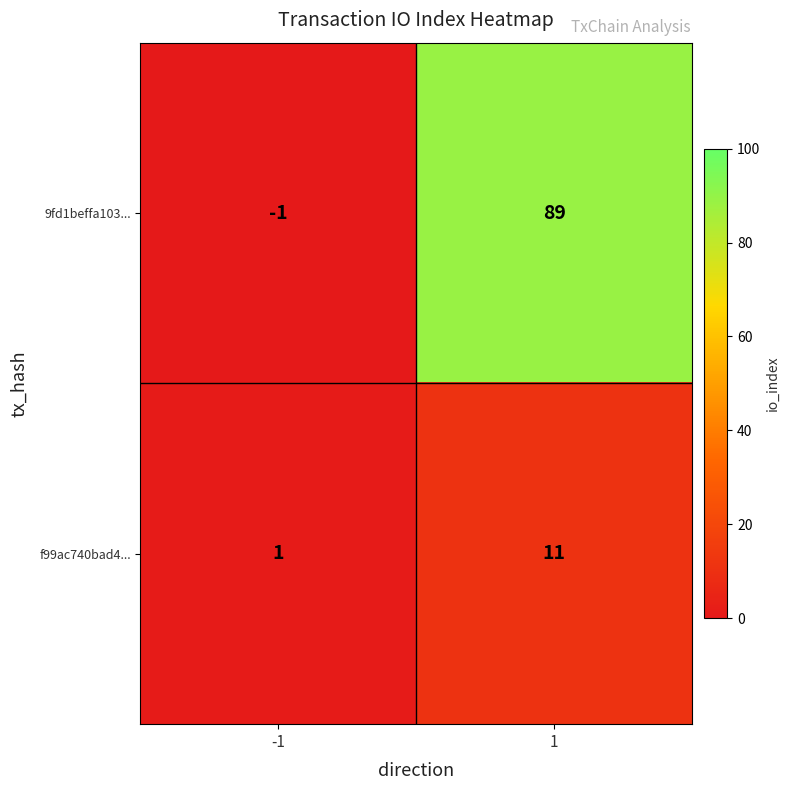

Count the number of categories in the chart.

2